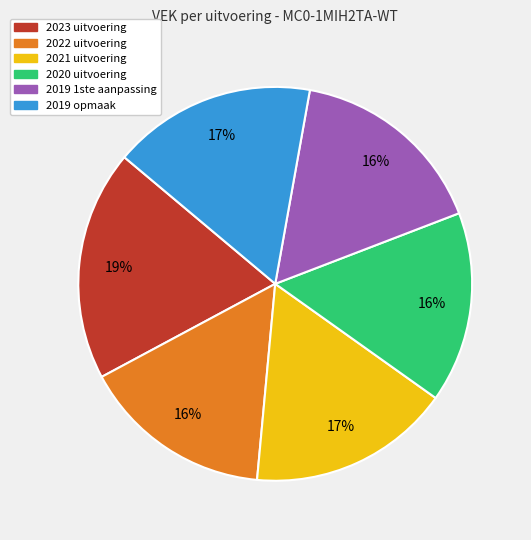

To the nearest percent, what percentage of the pie is 2021 uitvoering?

17%